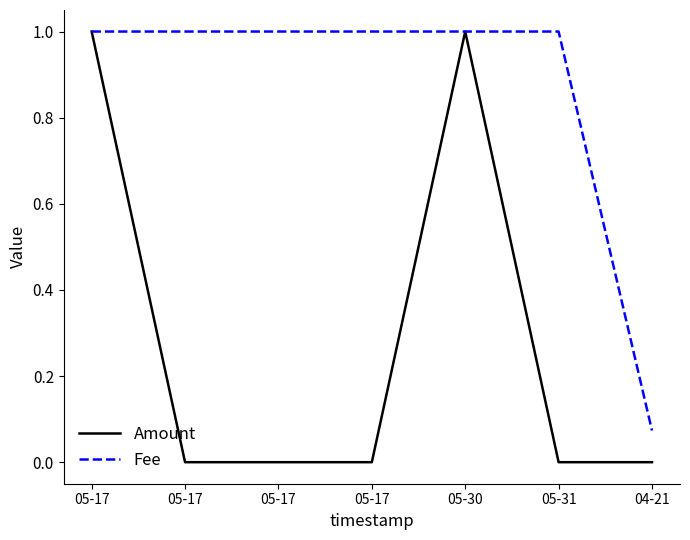

At which label does Amount reach its minimum?

05-17